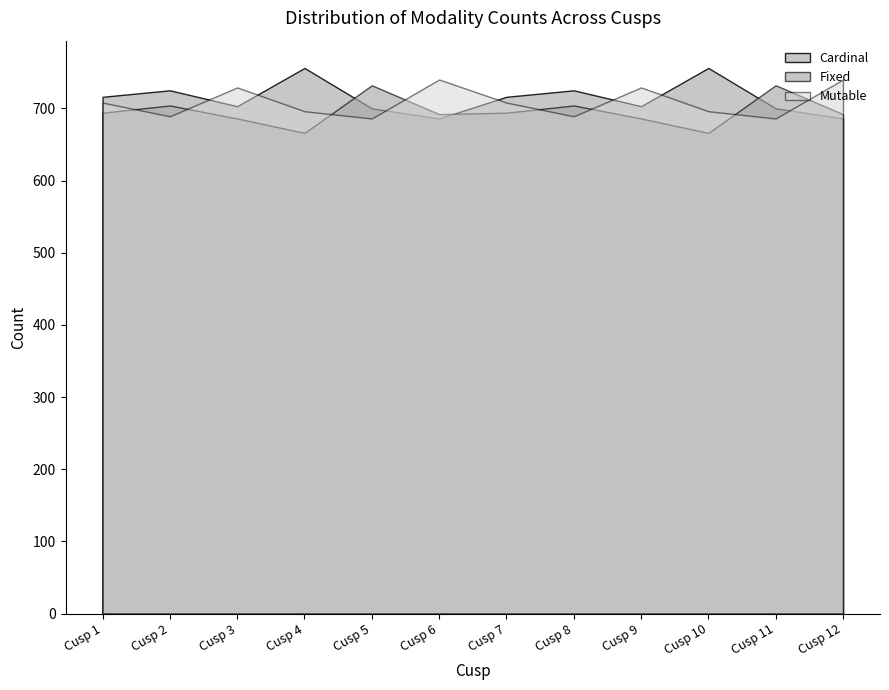

Rank the categories by Cardinal value from highest to lowest.

Cusp 4, Cusp 10, Cusp 2, Cusp 8, Cusp 1, Cusp 7, Cusp 3, Cusp 9, Cusp 5, Cusp 11, Cusp 6, Cusp 12